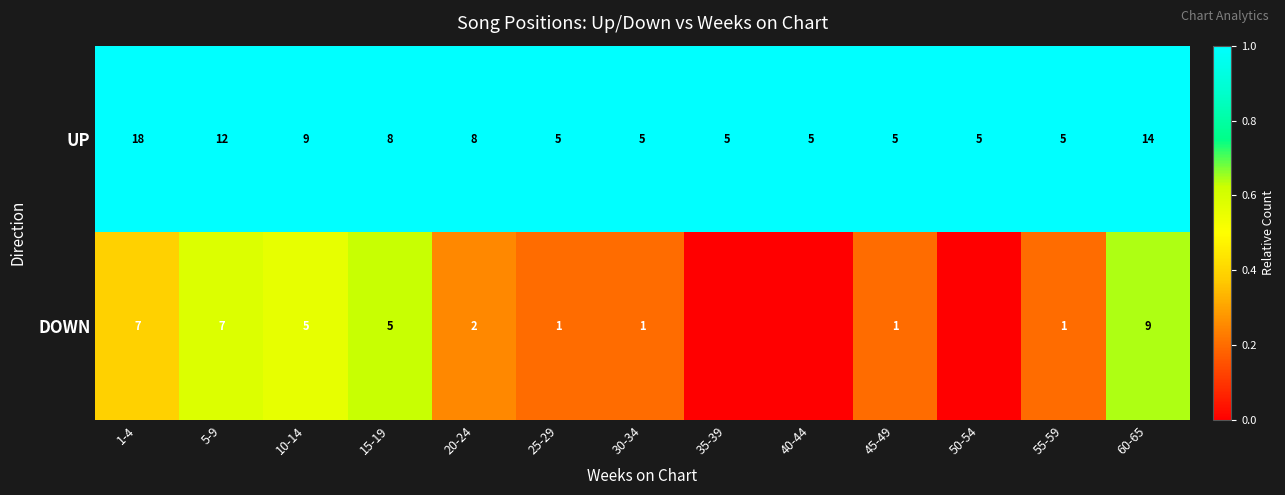

What is the average value of the UP series?

8